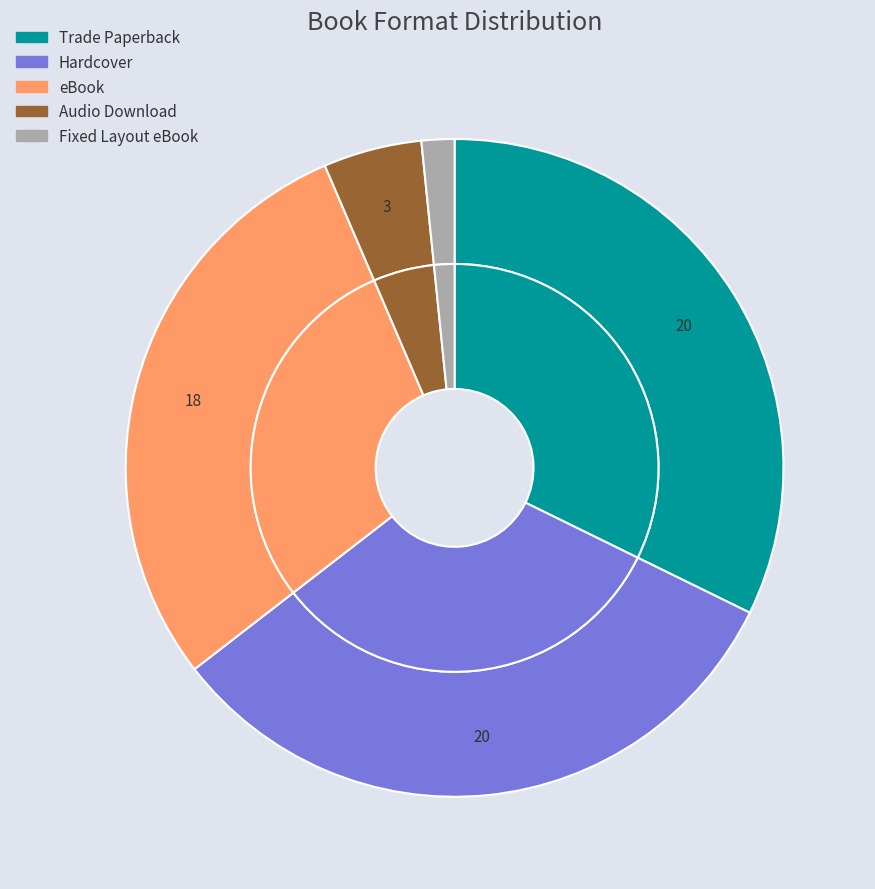

How many segments does this pie chart have?

5